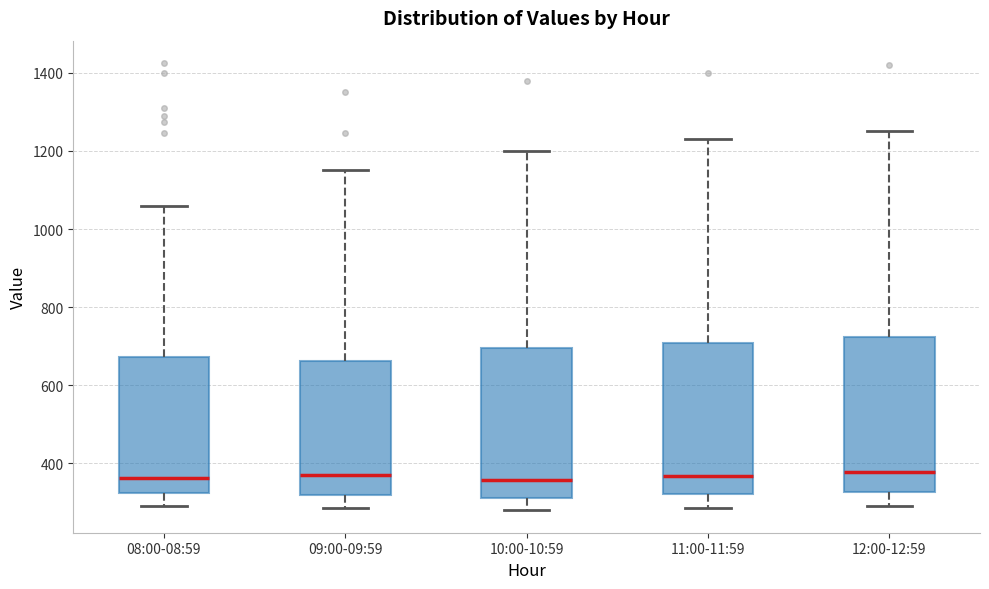

Reading left to right, read every box against the y-axis: the position of its median line, the range the box covers, and the ends of its whiskers. The values are not printed on the chart, so give them approximately, as read against the axis.

08:00-08:59: median 360, box 320 to 680, whiskers 300 to 1060
09:00-09:59: median 380, box 320 to 660, whiskers 280 to 1160
10:00-10:59: median 360, box 320 to 700, whiskers 280 to 1200
11:00-11:59: median 360, box 320 to 700, whiskers 280 to 1240
12:00-12:59: median 380, box 320 to 720, whiskers 300 to 1260